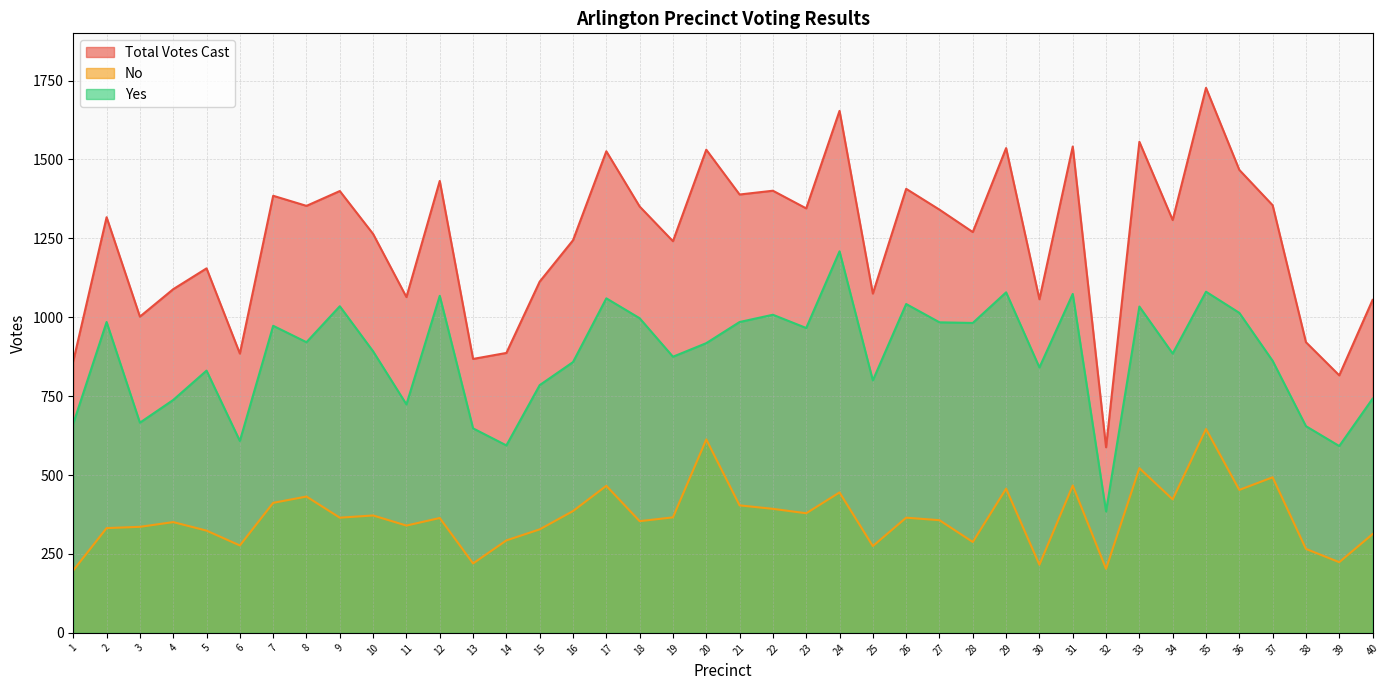

Which series has the widest spread of values?

Total Votes Cast